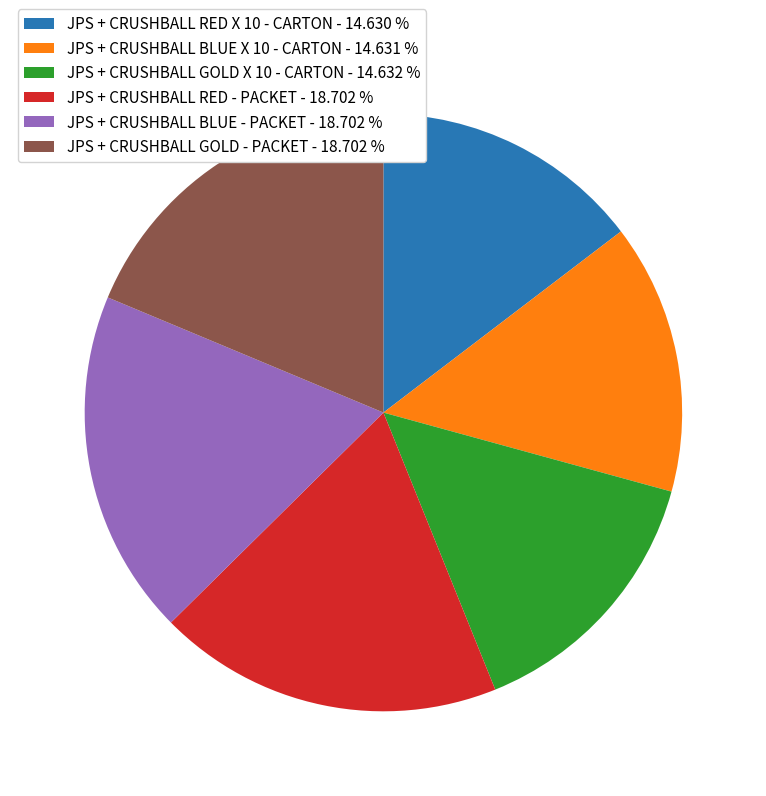

The JPS + CRUSHBALL GOLD - PACKET slice represents 19% of the pie. True or false?

True